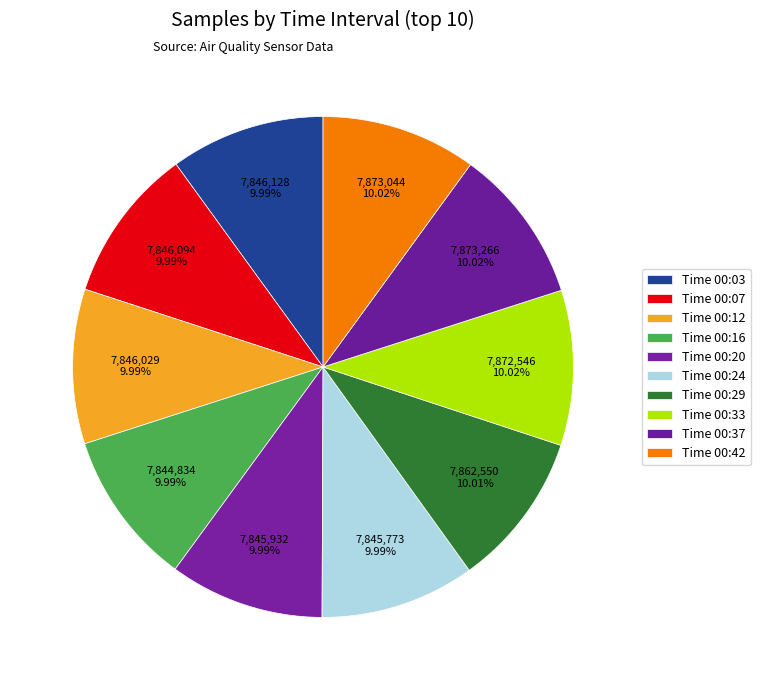

How many slices are in this pie chart?

10